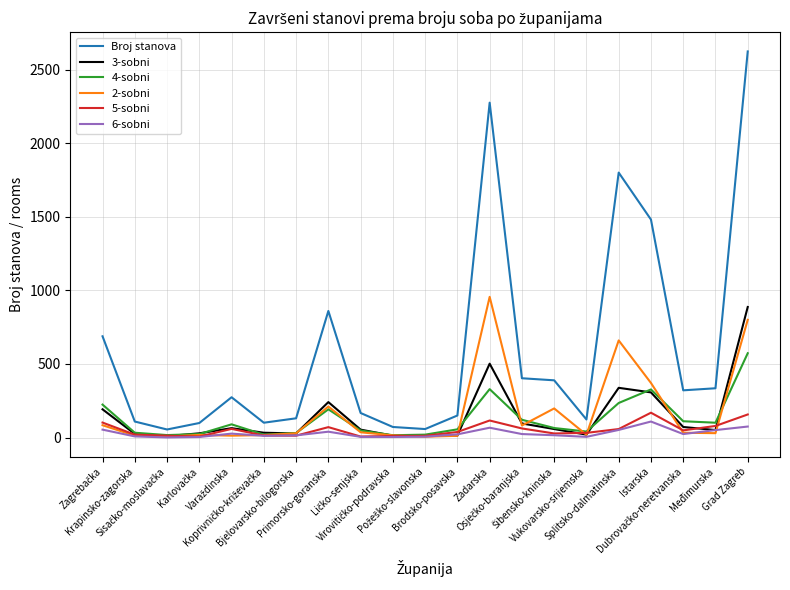

Which series has the largest range (max minus min)?

Broj stanova